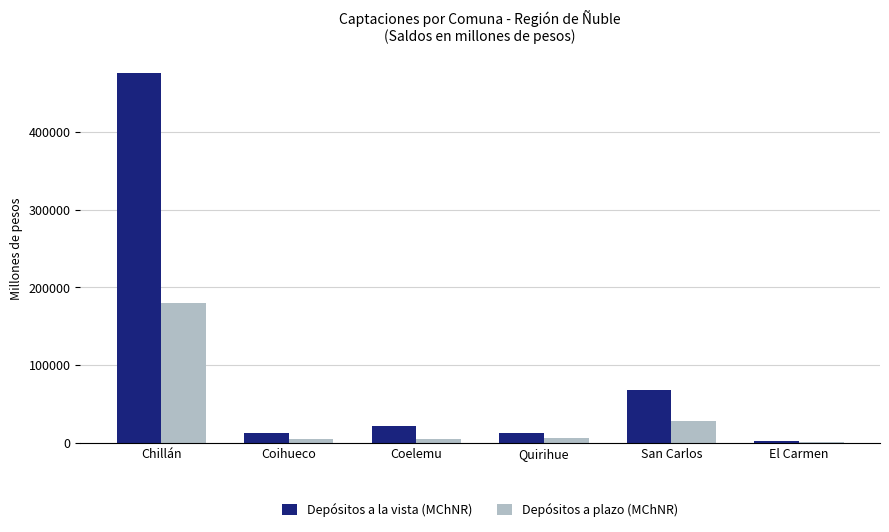

Rank the series by their maximum value, from highest to lowest.

Depósitos a la vista (MChNR), Depósitos a plazo (MChNR)